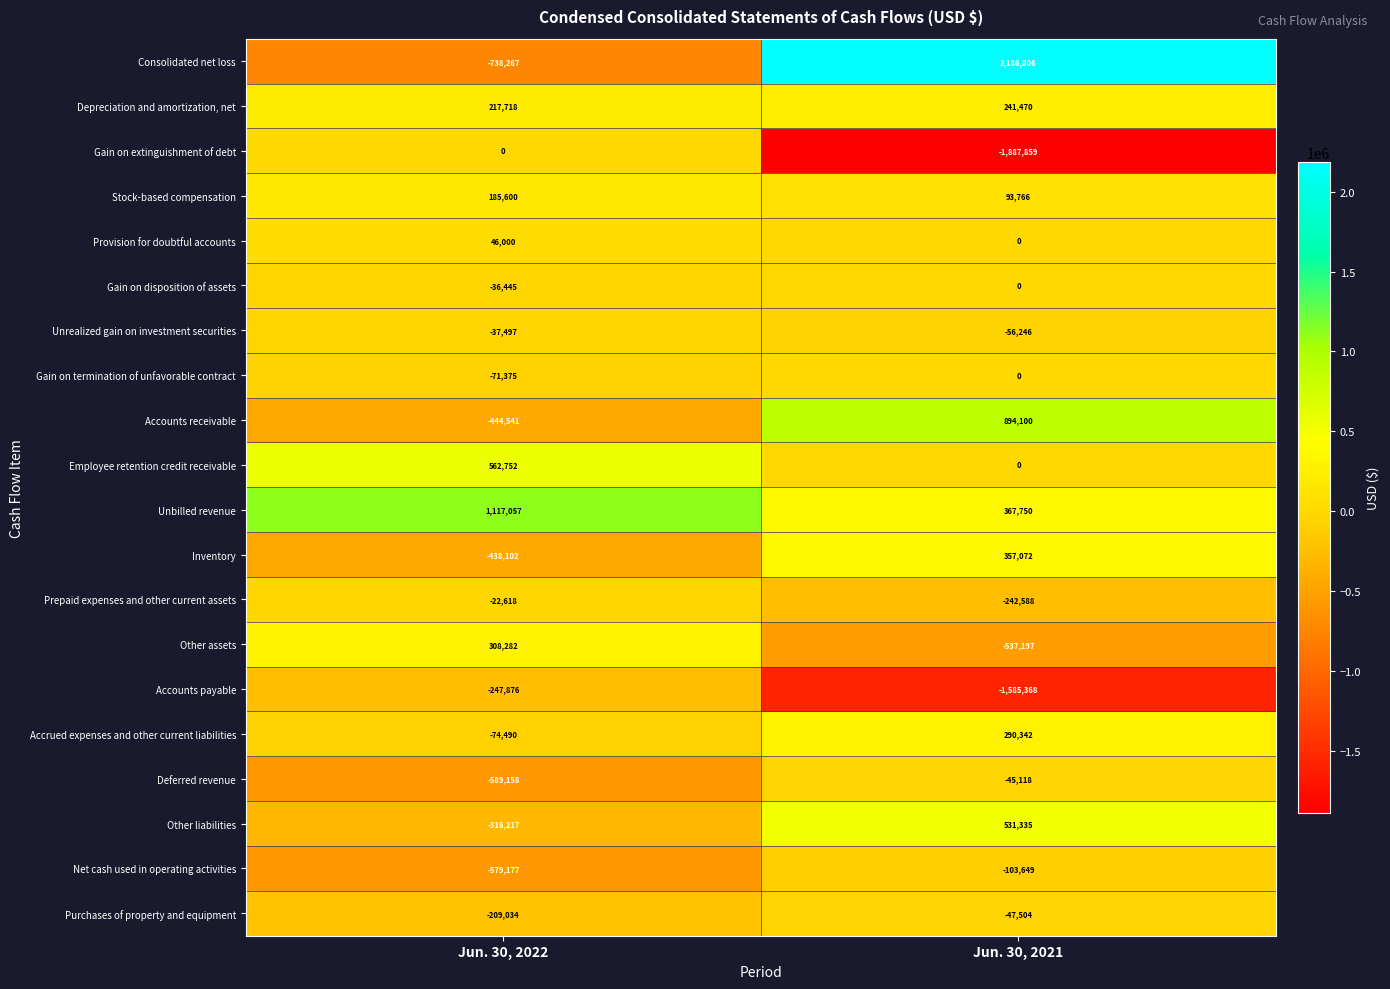

What is the maximum value shown in the chart?

2186806